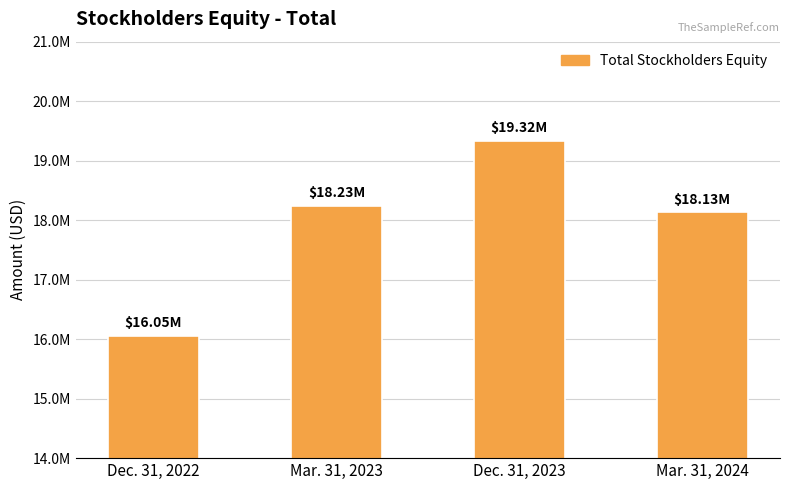

Read the value at Mar. 31, 2024, to the nearest 10.

18129000